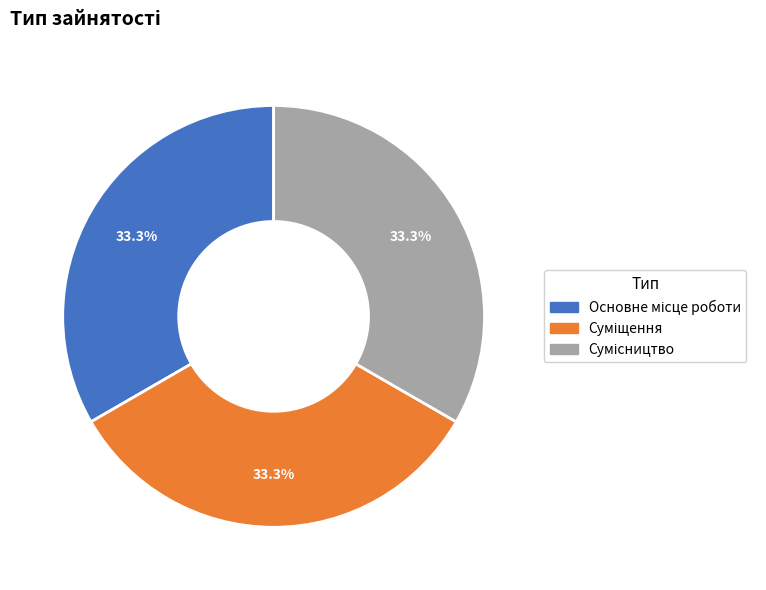

Is there a majority slice in this chart?

No